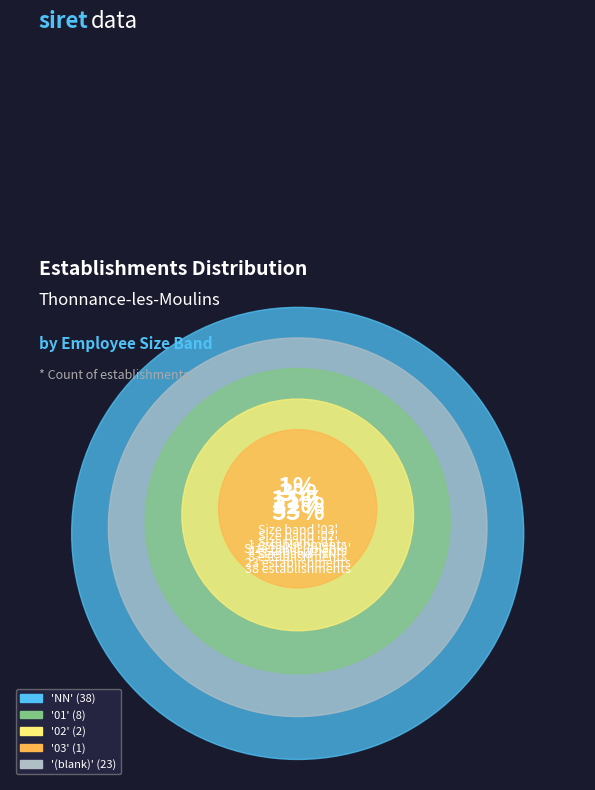

Which category has the smallest portion of the pie?

03